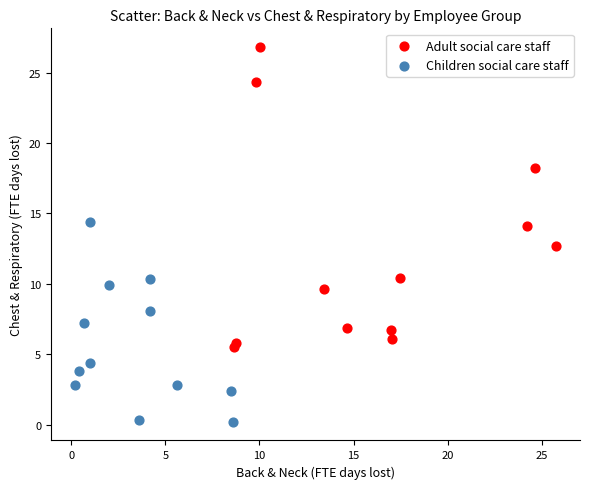

Which series contains the lowest Y value?

Children social care staff